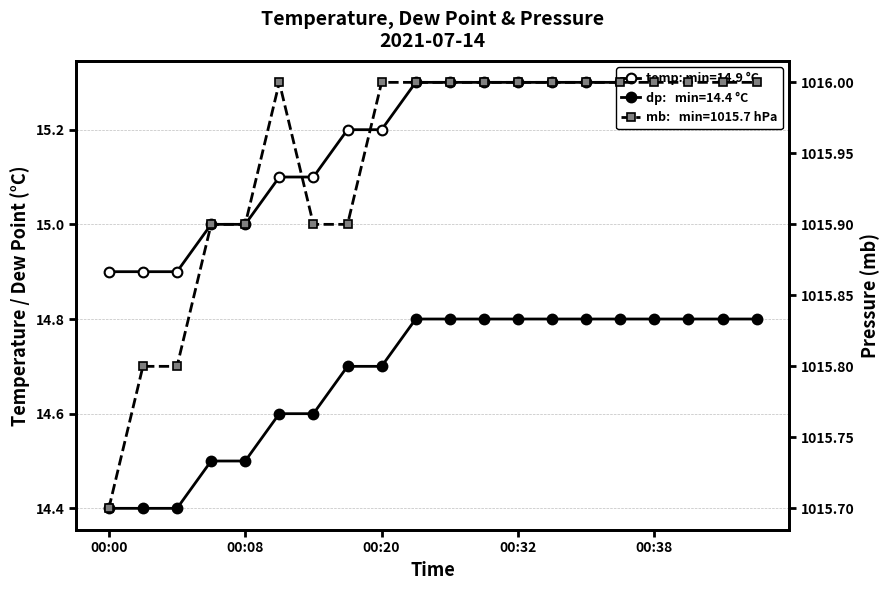

True or false: temp and mb intersect in this chart.

False